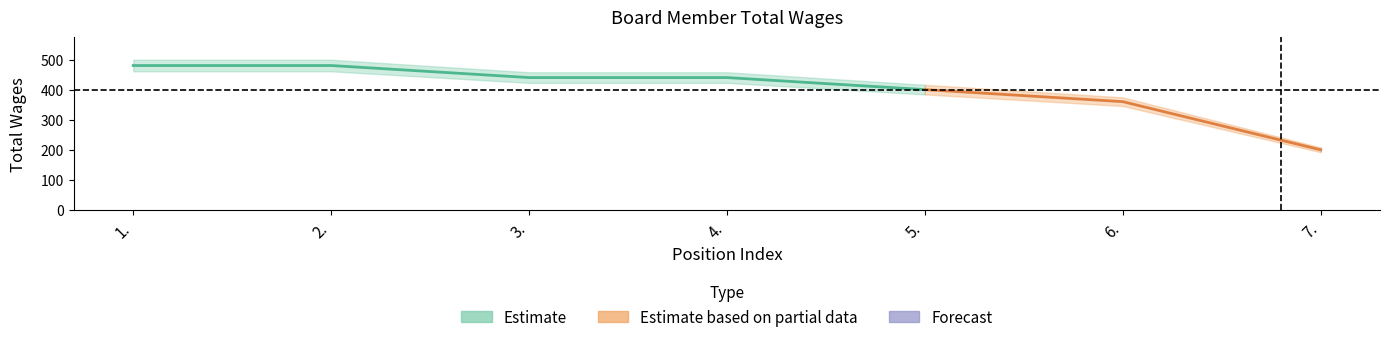

True or false: there are more than 1 points higher than both neighbors.

False